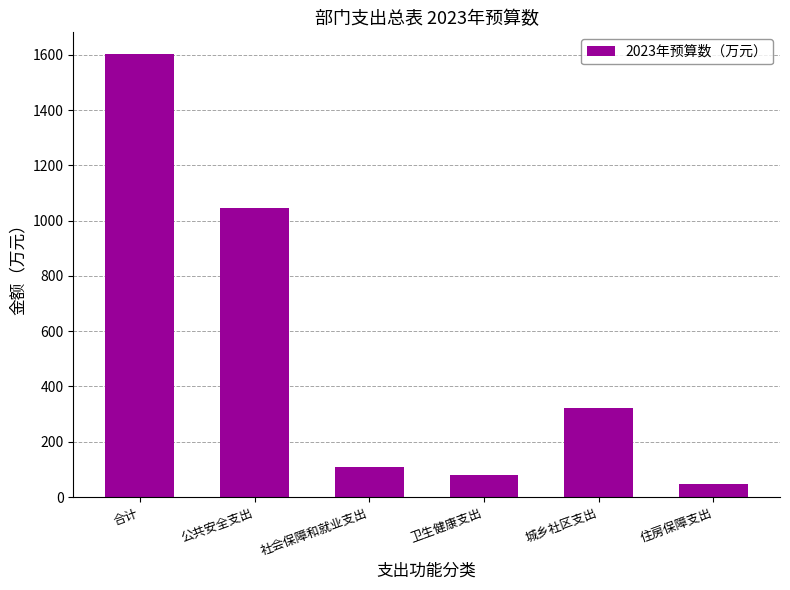

How many bars are there in total?

6